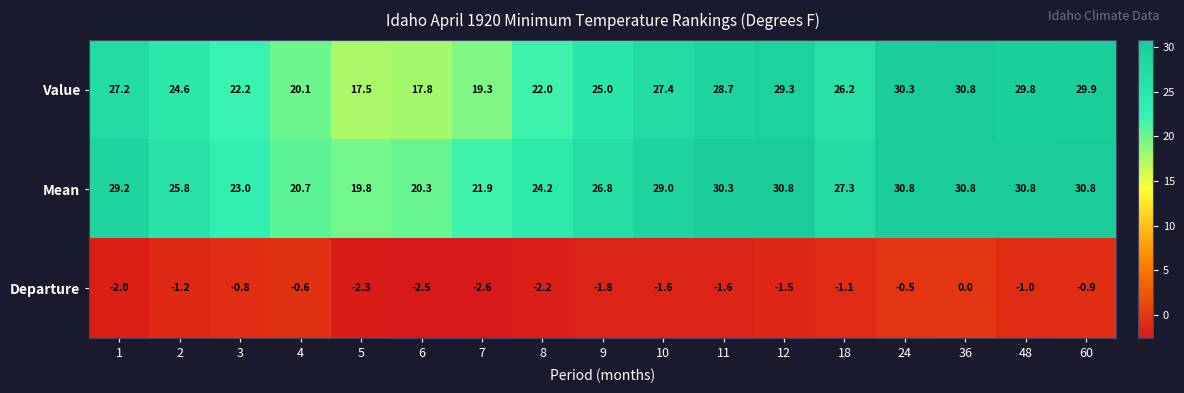

What is the difference between the highest and lowest values at 11?

31.9